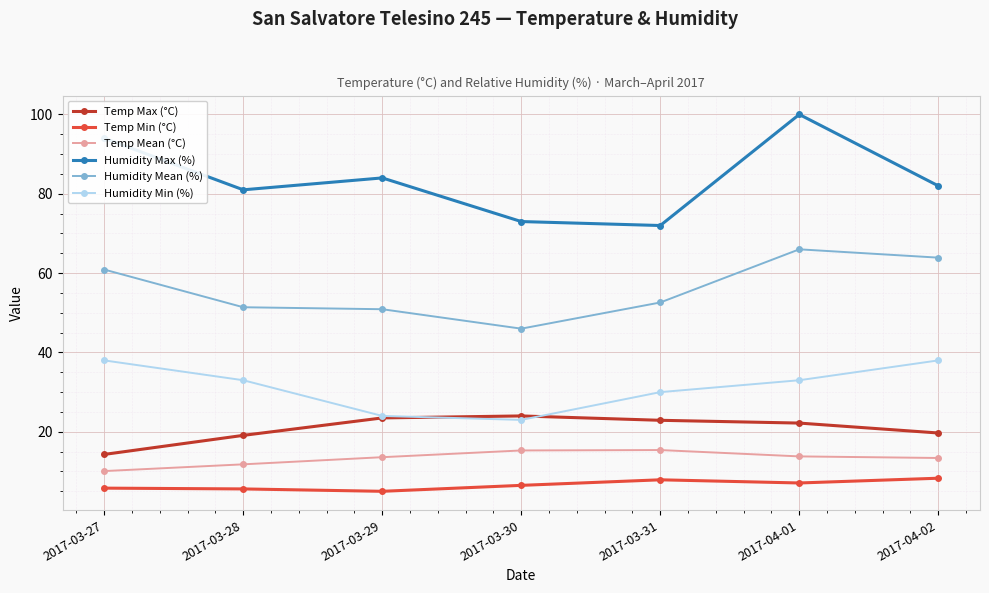

How many distinct data groups are displayed?

6